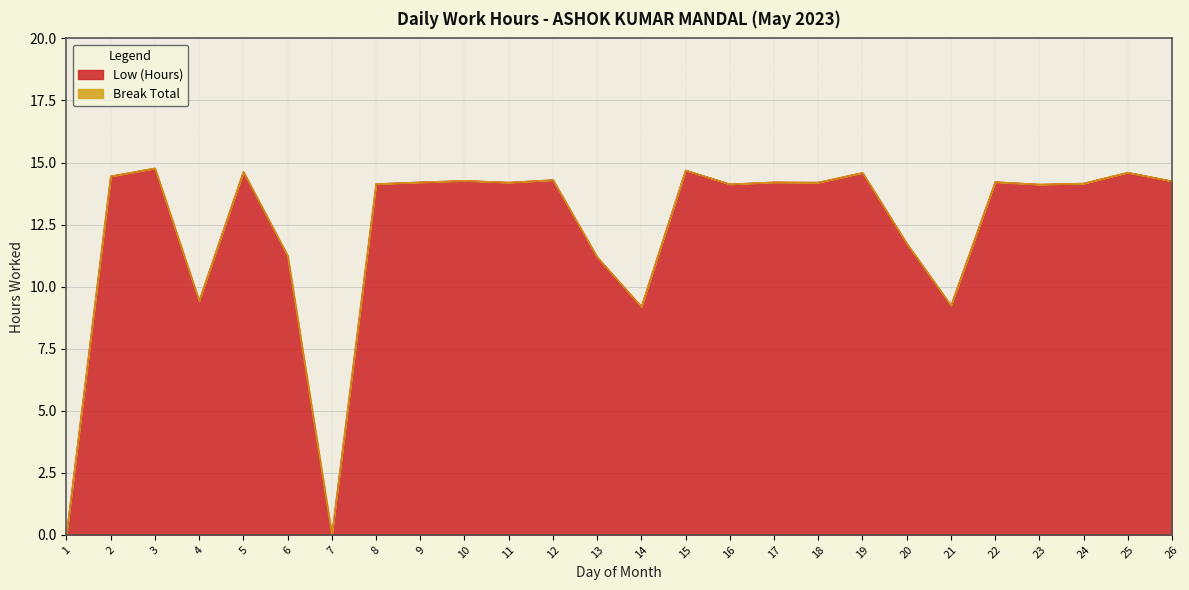

Reading left to right, transcribe all the data shown in this chart.

1=0.0	2=14.4	3=14.8	4=9.4	5=14.6	6=11.2	7=0.0	8=14.1	9=14.2	10=14.3	11=14.2	12=14.3	13=11.2	14=9.2	15=14.7	16=14.1	17=14.2	18=14.2	19=14.6	20=11.7	21=9.2	22=14.2	23=14.1	24=14.2	25=14.6	26=14.2